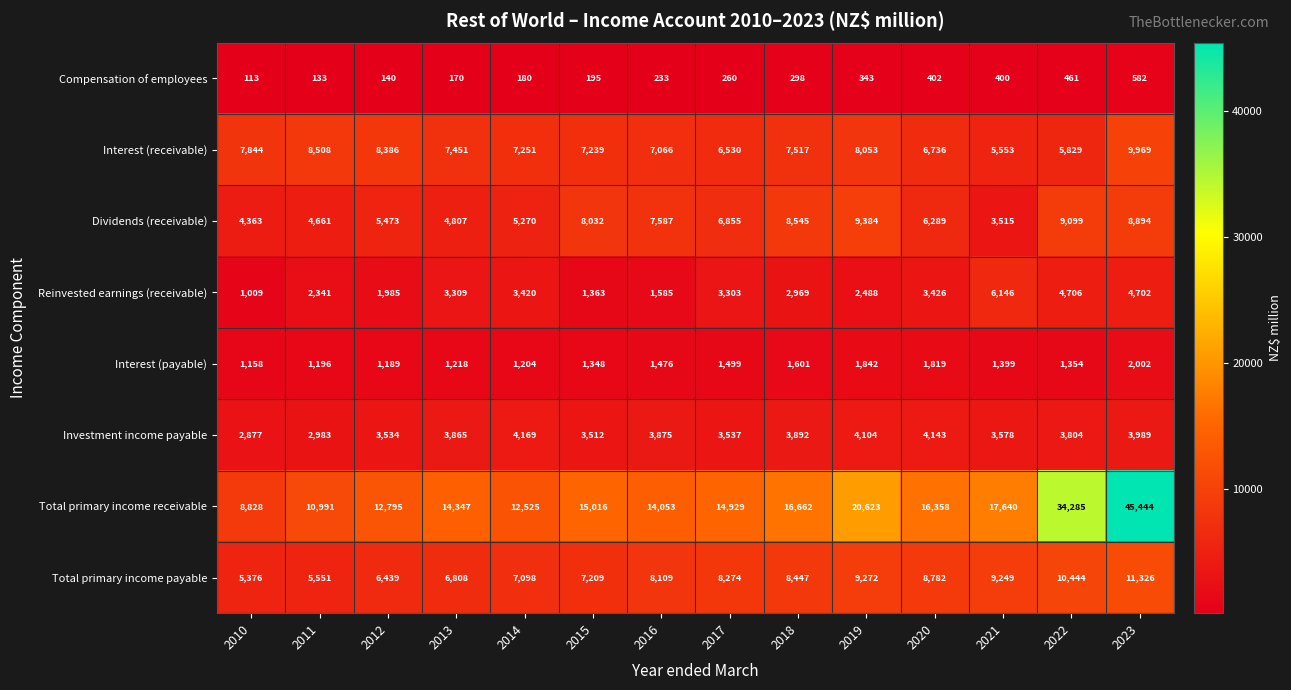

Is the value of Total primary income receivable at 2023 greater than the value of Reinvested earnings (receivable) at 2011?

Yes